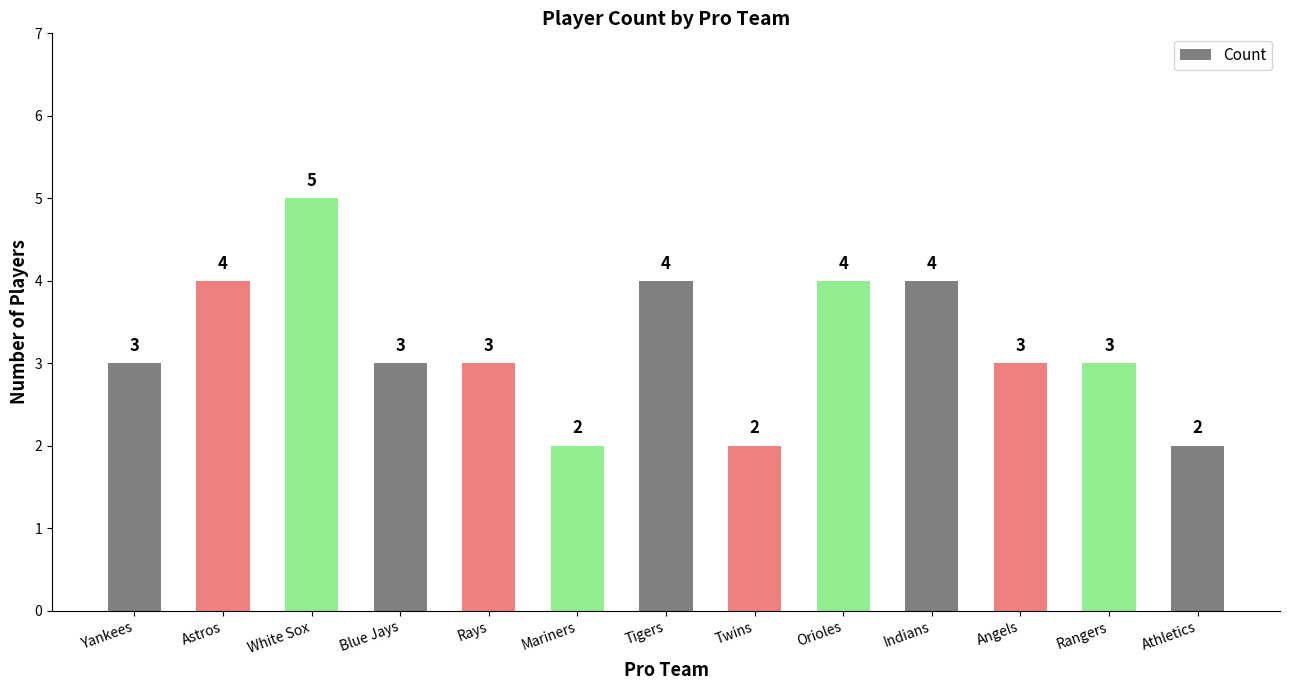

Is it true that the value at White Sox is 5?

True